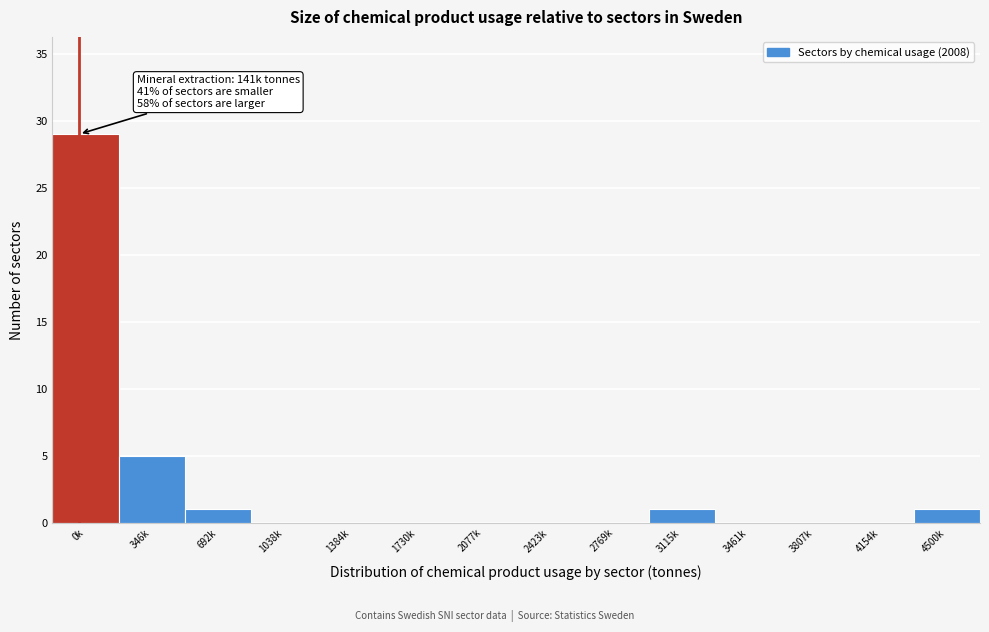

Reading left to right, list all the values displayed in this chart.

0k=29	346k=5	692k=1	1038k=0	1384k=0	1730k=0	2077k=0	2423k=0	2769k=0	3115k=1	3461k=0	3807k=0	4154k=0	4500k=1